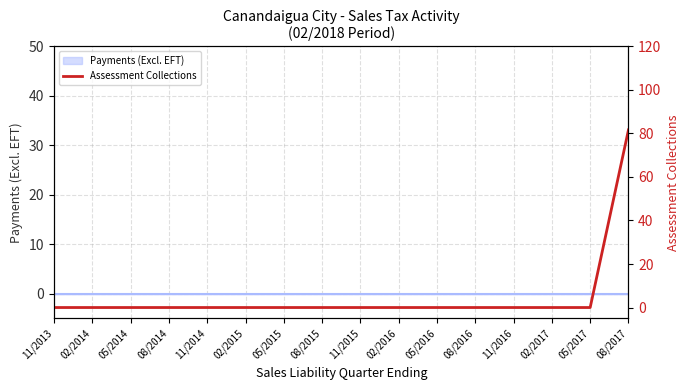

Where is the data nearest to the value 40?

11/2013